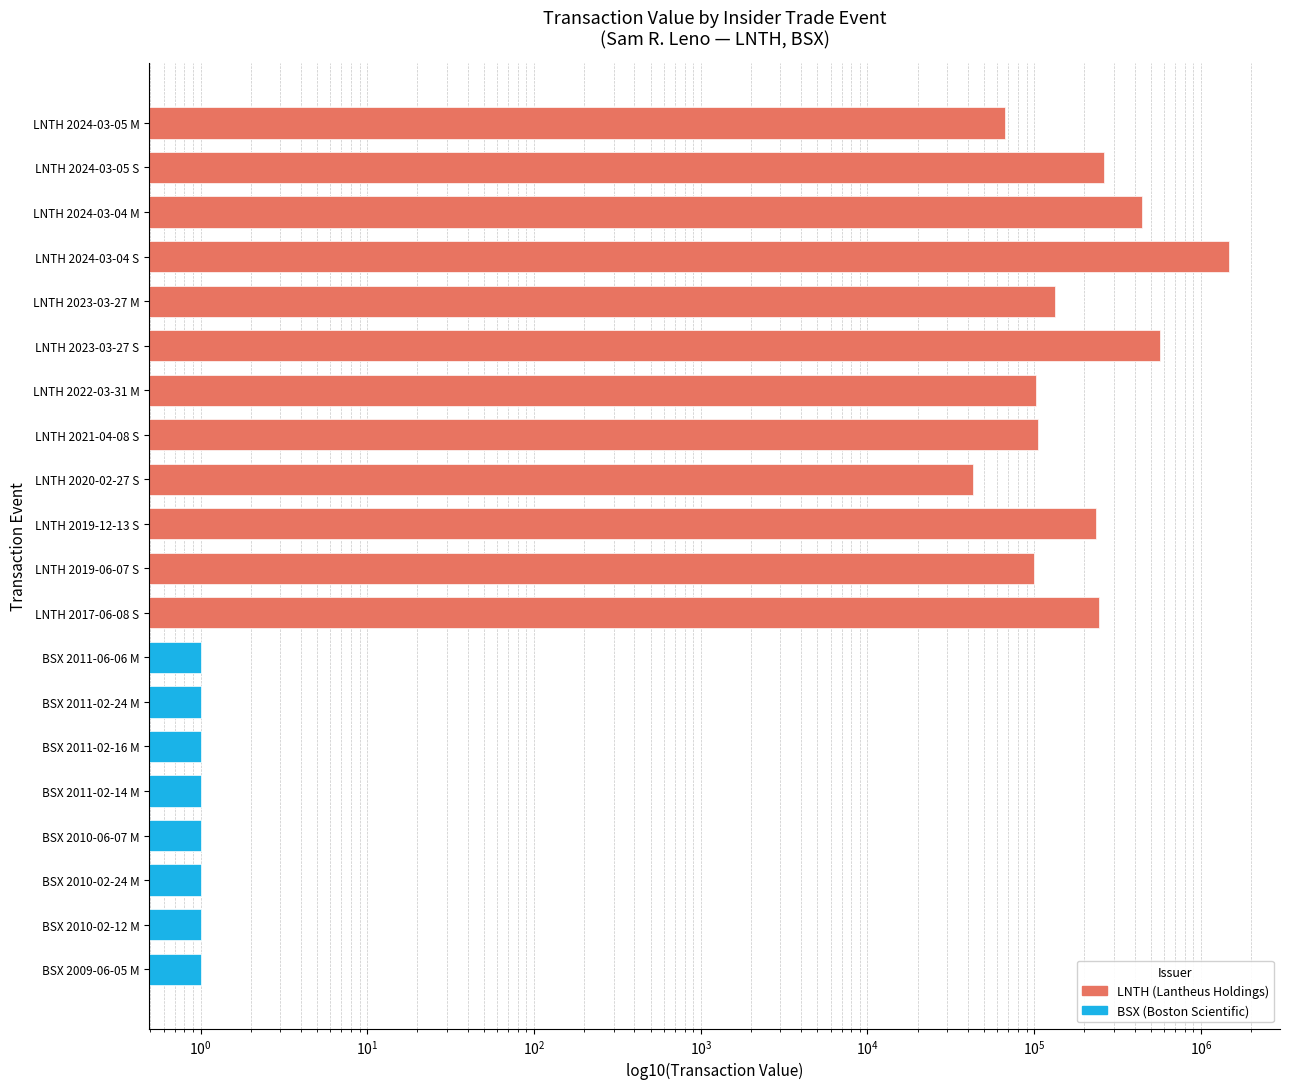

What is the label of the 18th bar from the left?

BSX 2010-02-24 M